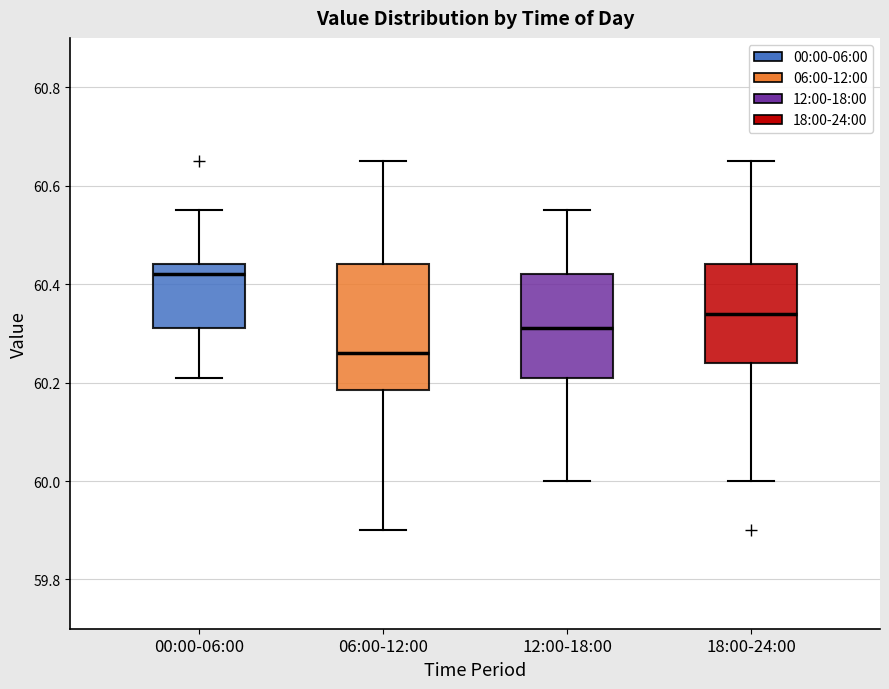

Which box has the lowest median line?

06:00-12:00